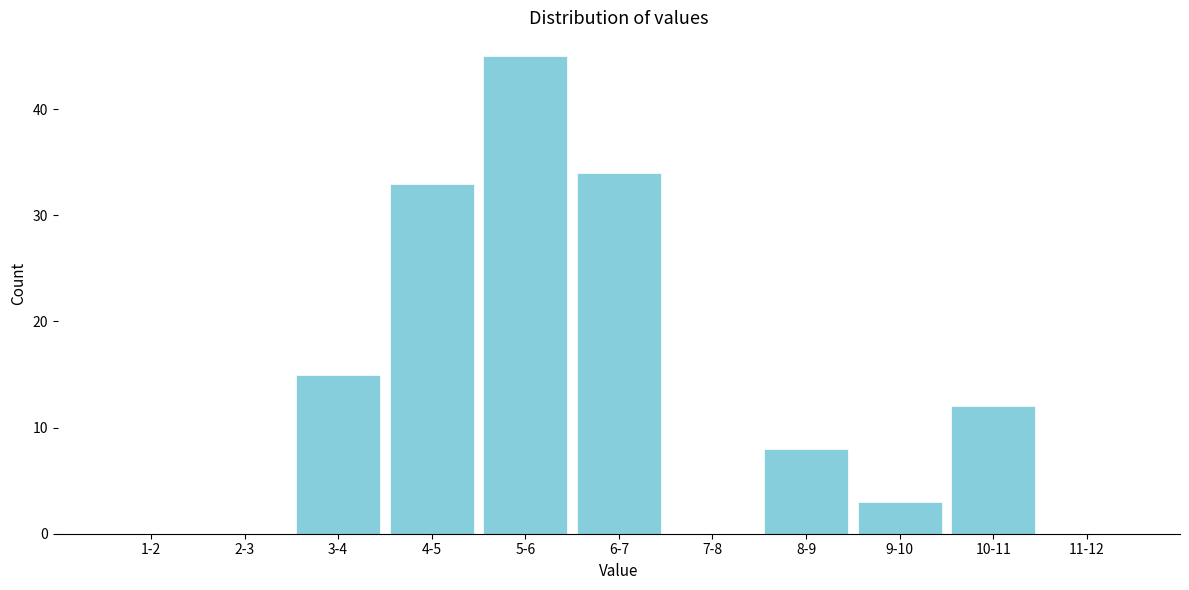

Reading left to right, extract all data points from this chart.

1-2=0	2-3=0	3-4=15	4-5=33	5-6=45	6-7=34	7-8=0	8-9=8	9-10=3	10-11=12	11-12=0